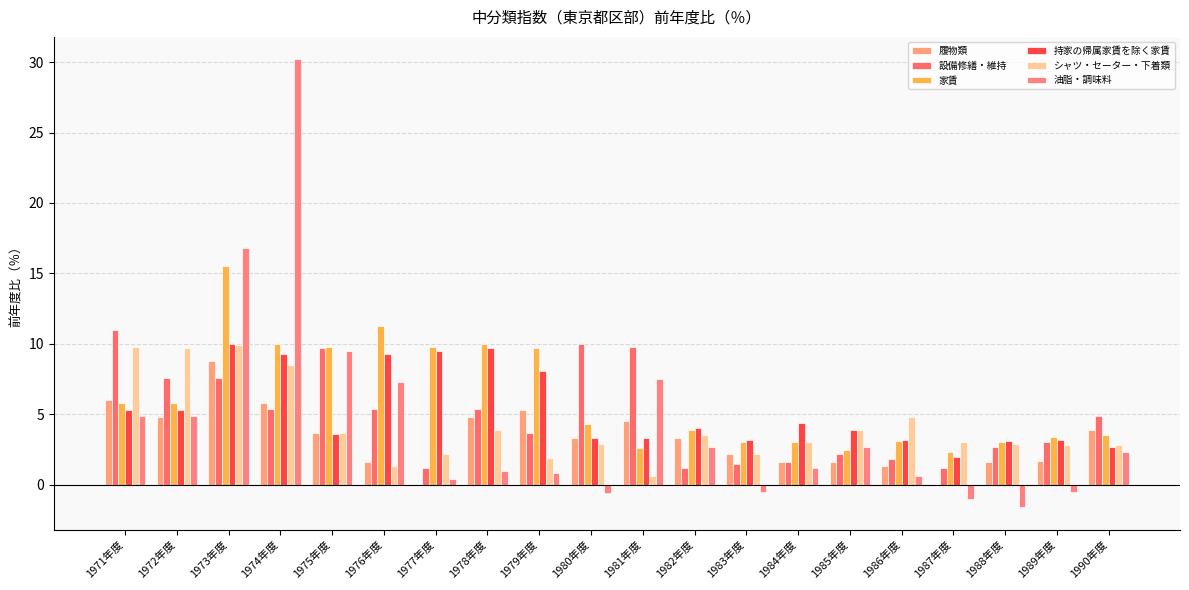

How many distinct data groups are displayed?

6